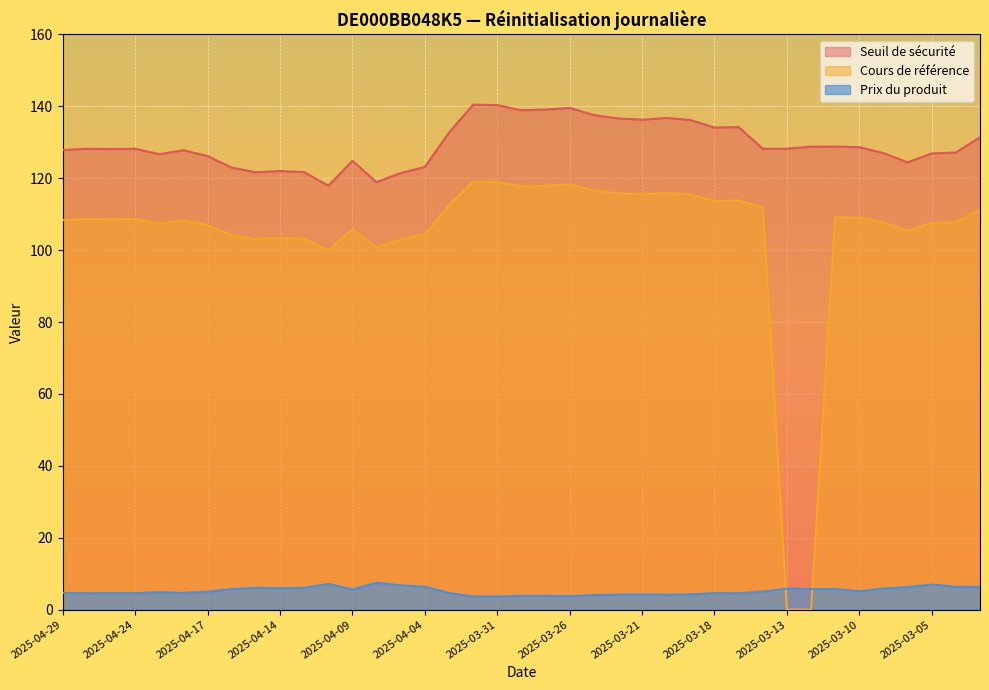

Rank the series at 2025-04-25 from lowest to highest value.

Prix du produit, Cours de référence, Seuil de sécurité